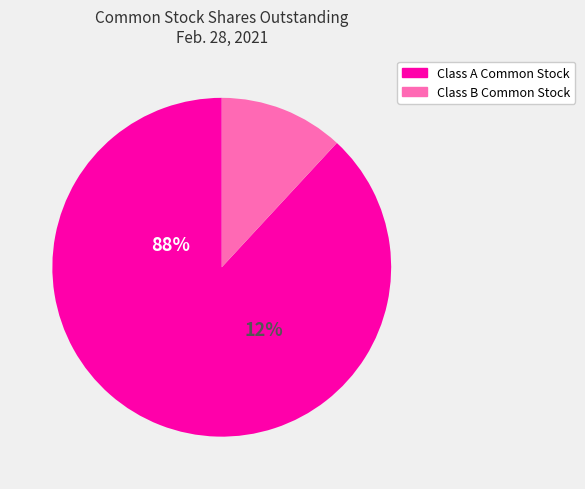

Rank the categories by value from lowest to highest.

Class B Common Stock Outstanding, Class A Common Stock Outstanding